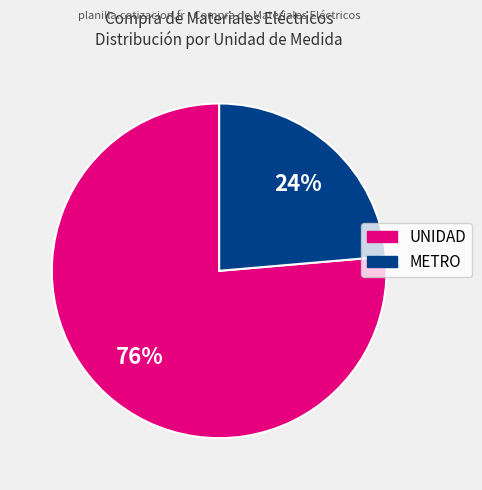

Is there any slice that represents more than half of the pie?

Yes